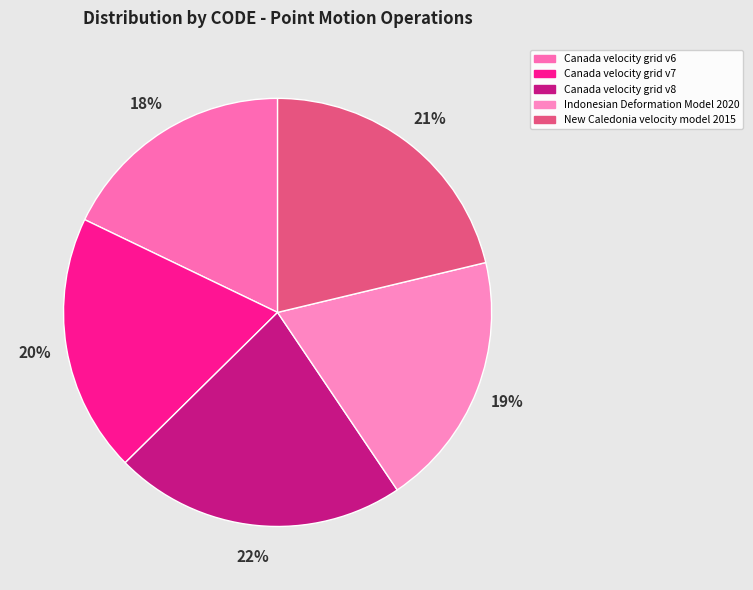

How many slices are in this pie chart?

5